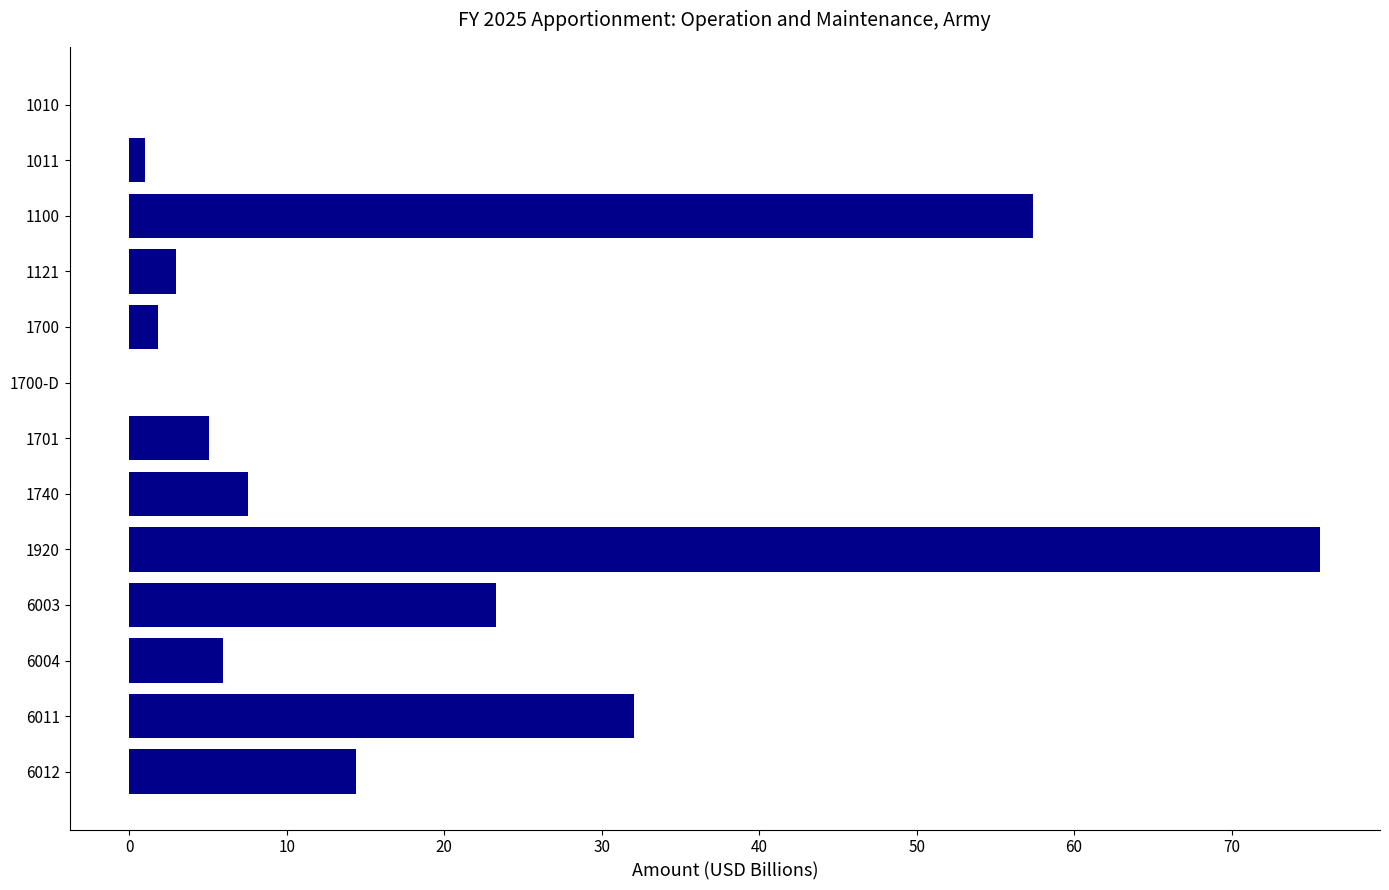

Are the bars grouped side by side (vs. stacked)?

No